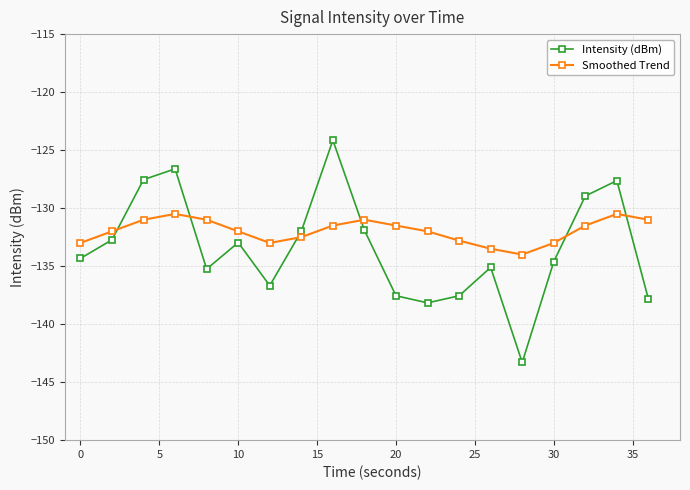

What is the difference between the second highest and second lowest values in the Intensity (dBm) series?

11.5